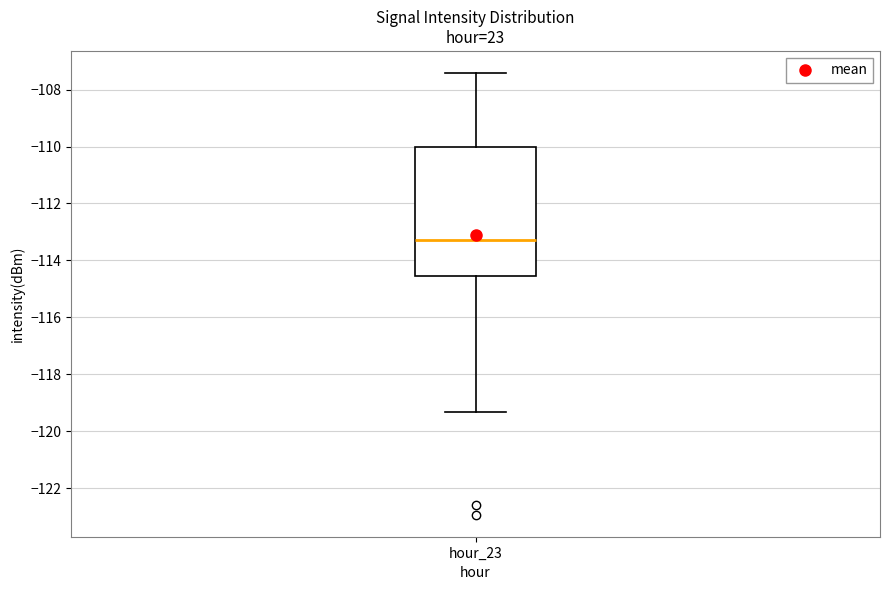

Transcribe this box plot: give where the median line is, the range the box spans, and where the two whiskers end, as read against the y-axis. The values are not printed on the chart, so give them approximately, as read against the axis.

median -113.2, box -114.6 to -110.0, whiskers -119.4 to -107.4